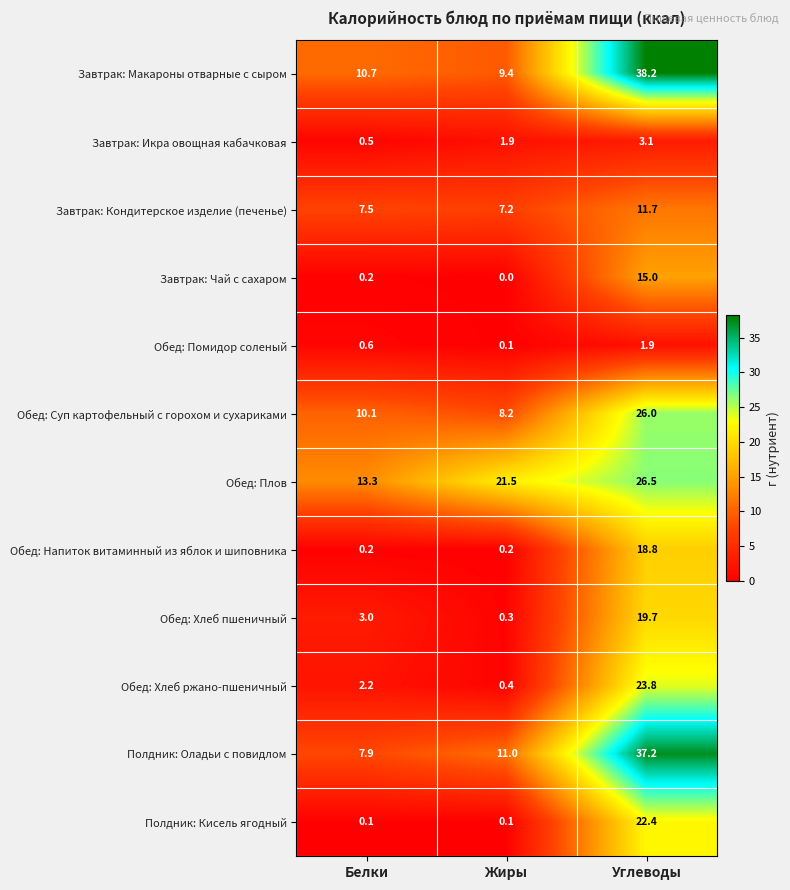

Count the number of data series in this chart.

12